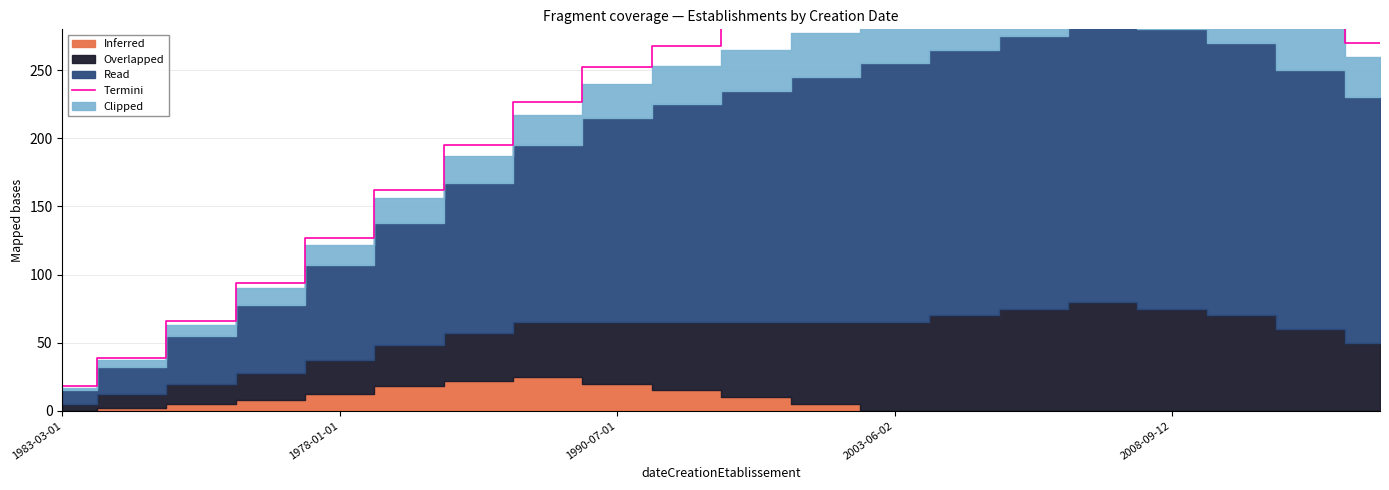

What is the change in value from 1983-03-01 to 13?

+310